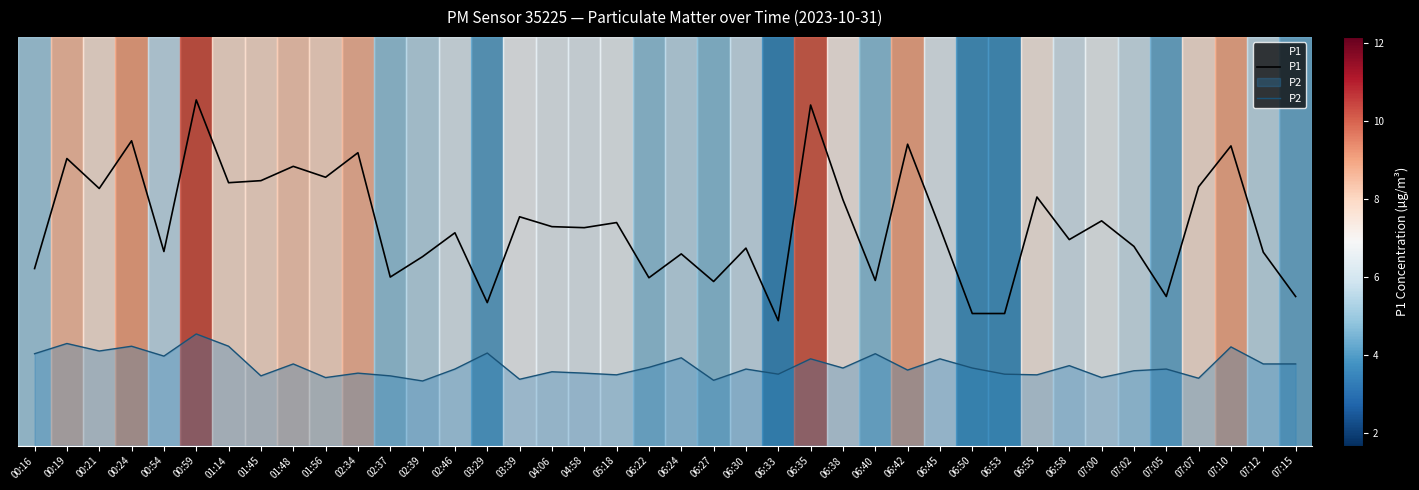

Is it true that P1 equals 7.6 at 06:27?

False